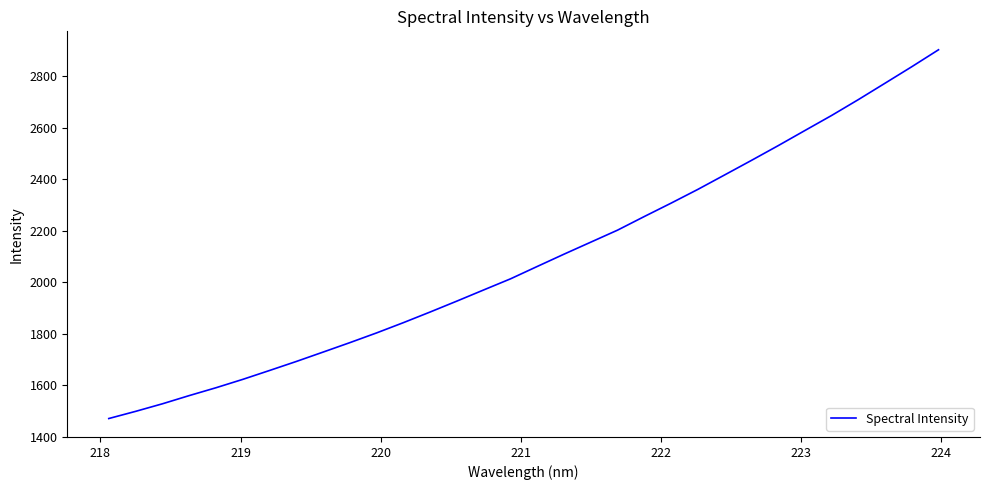

Does the chart display data point markers on the line(s)?

No